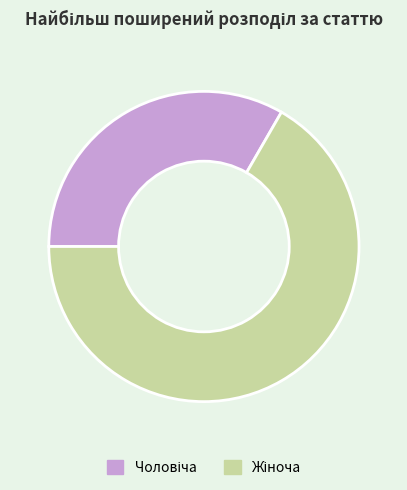

Is there any slice that represents more than half of the pie?

Yes